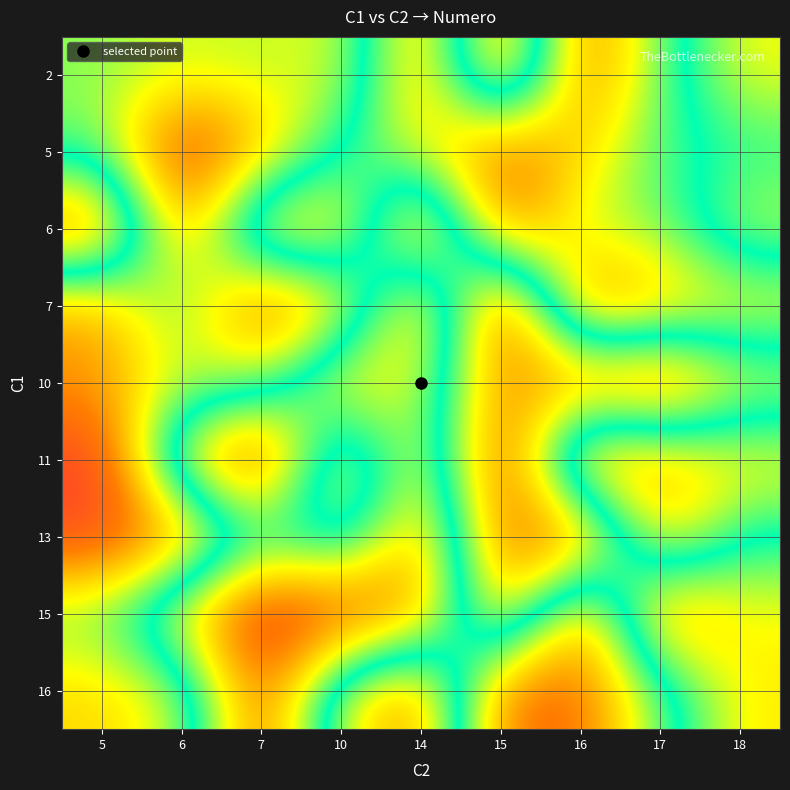

Which category has the highest value across all series?

15